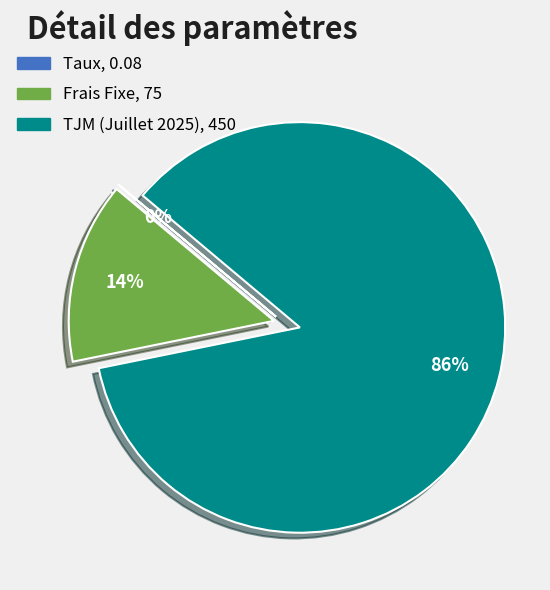

What percentage is the Frais Fixe slice, to the nearest percent?

14%